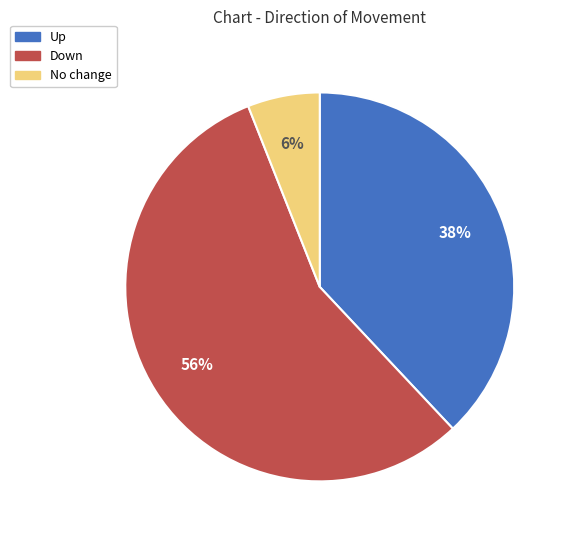

To the nearest percent, what is the average slice percentage?

33%